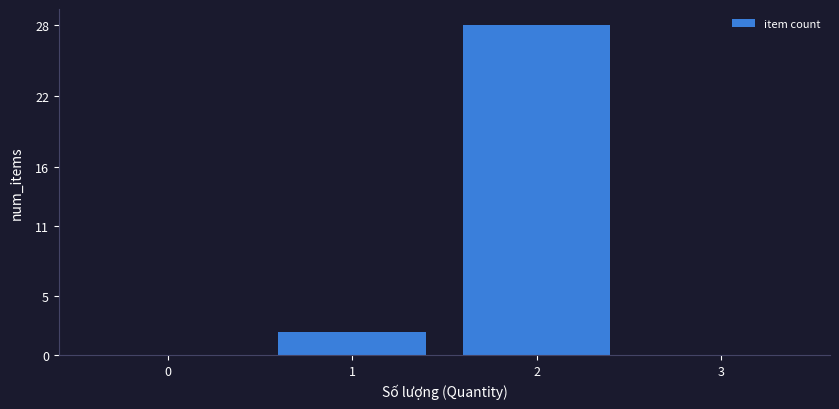

Reading right to left, extract all data points from this chart.

3=0	2=28	1=2	0=0